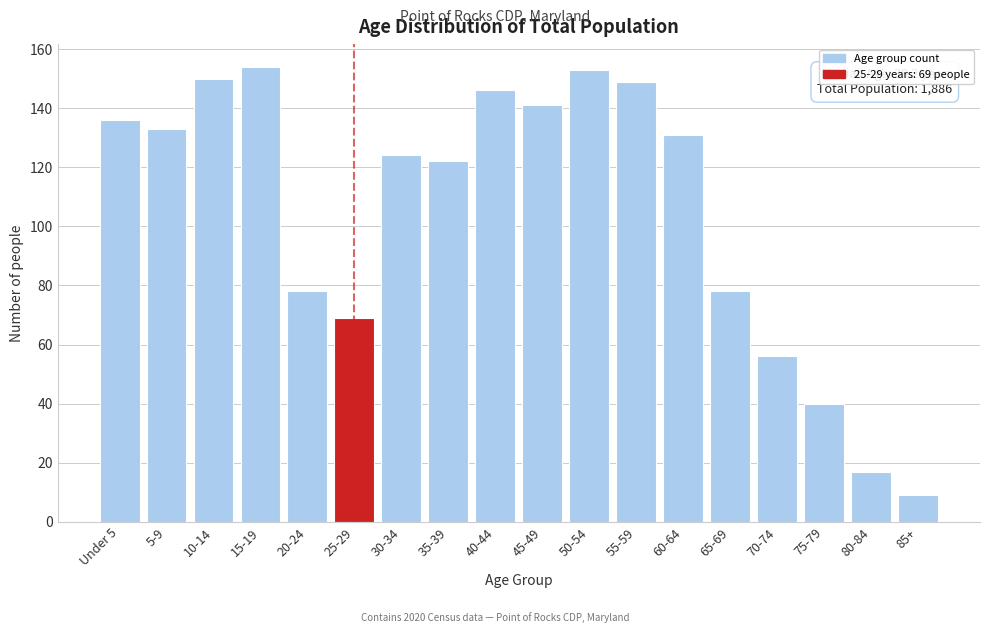

Reading right to left, what are all the values shown in this chart?

85+=9	80-84=17	75-79=40	70-74=56	65-69=78	60-64=131	55-59=149	50-54=153	45-49=141	40-44=146	35-39=122	30-34=124	25-29=69	20-24=78	15-19=154	10-14=150	5-9=133	Under 5=136